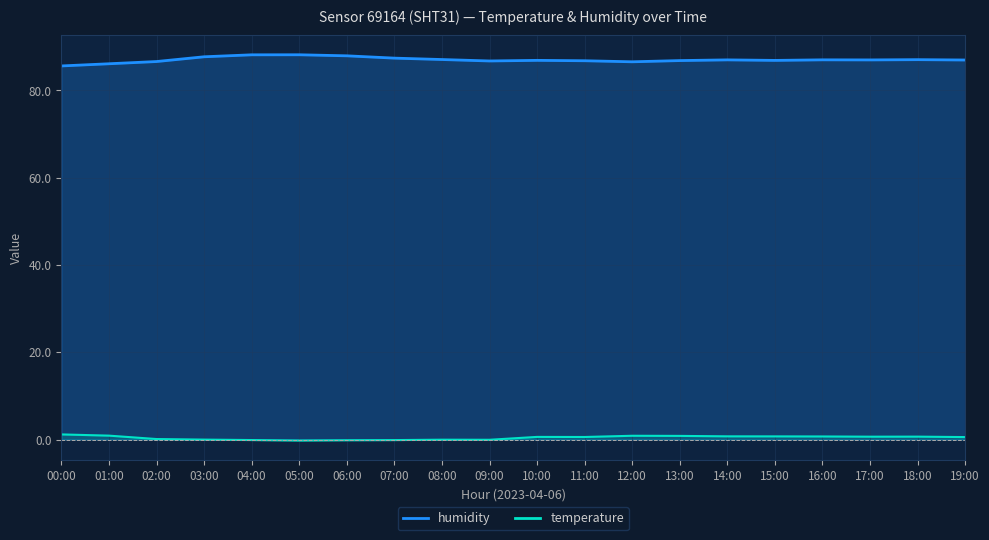

What is the maximum value shown in the chart?

88.2